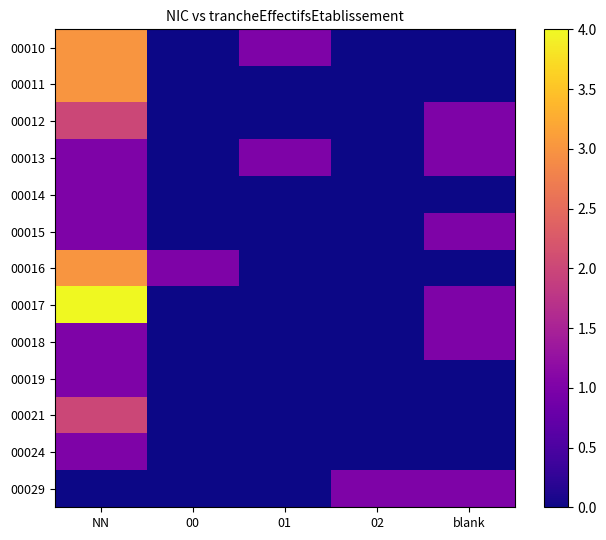

Reading left to right, extract all data points from this chart.

00010: NN=3	00=0	01=1	02=0	blank=0
00011: NN=3	00=0	01=0	02=0	blank=0
00012: NN=2	00=0	01=0	02=0	blank=1
00013: NN=1	00=0	01=1	02=0	blank=1
00014: NN=1	00=0	01=0	02=0	blank=0
00015: NN=1	00=0	01=0	02=0	blank=1
00016: NN=3	00=1	01=0	02=0	blank=0
00017: NN=4	00=0	01=0	02=0	blank=1
00018: NN=1	00=0	01=0	02=0	blank=1
00019: NN=1	00=0	01=0	02=0	blank=0
00021: NN=2	00=0	01=0	02=0	blank=0
00024: NN=1	00=0	01=0	02=0	blank=0
00029: NN=0	00=0	01=0	02=1	blank=1